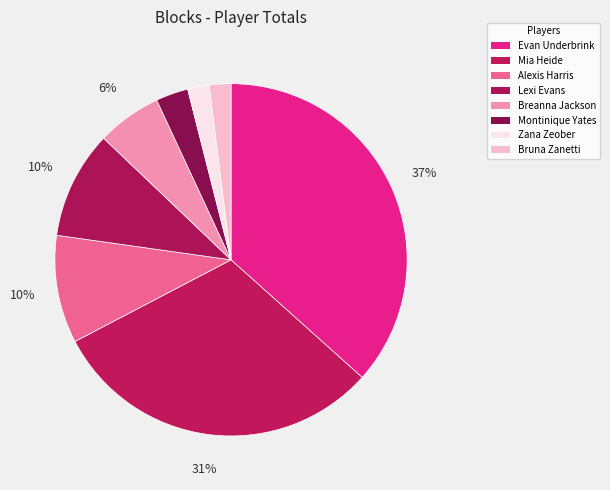

What is the change in value from Lexi Evans to Zana Zeober?

-8